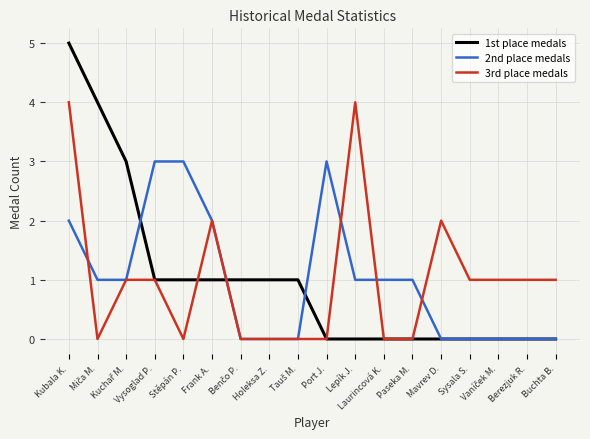

List the series in order of their peak value, lowest first.

2nd place medals, 3rd place medals, 1st place medals